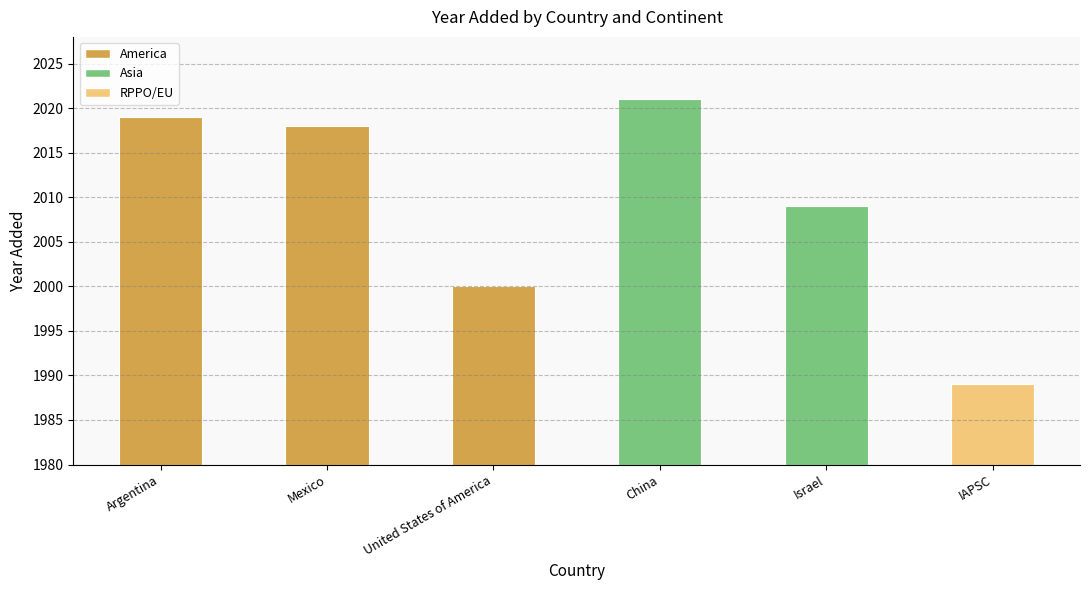

Count the number of values greater than 2018.

2